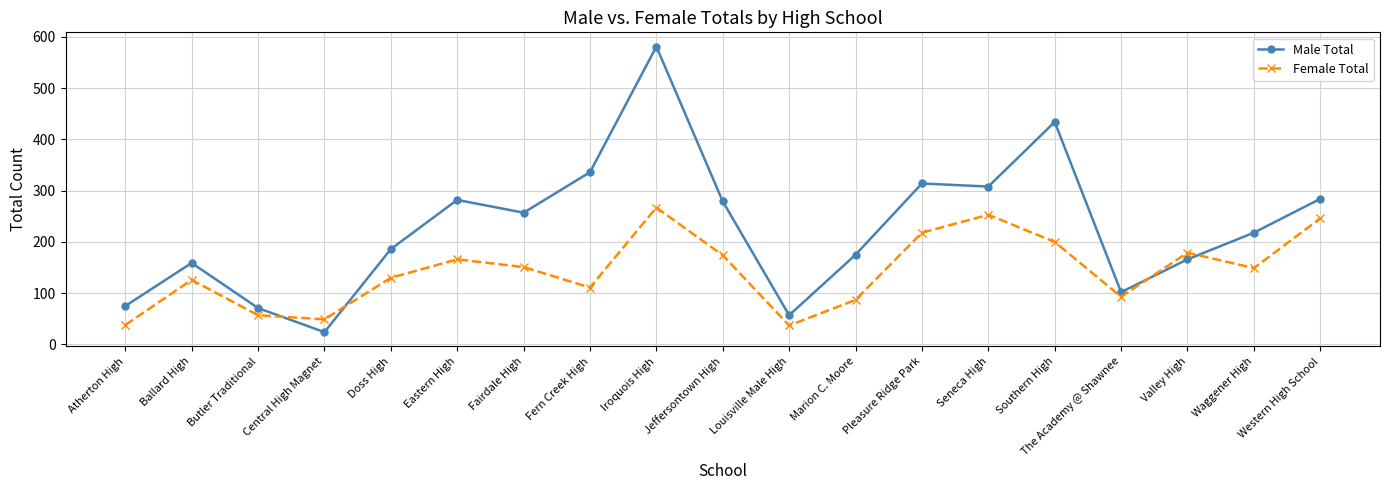

Is it true that Female Total equals 25 at Ballard High?

False